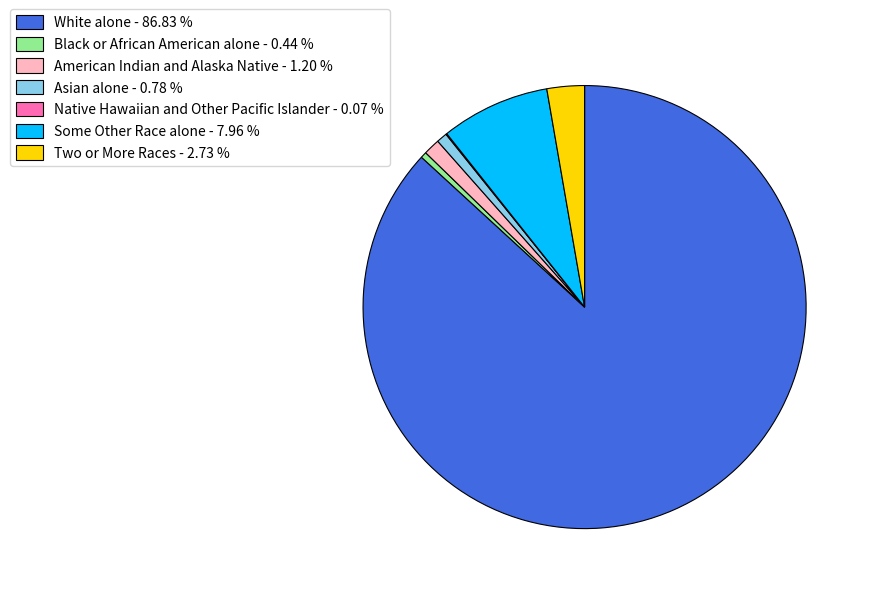

Does White alone - 86.83 % represent more than half of the total?

Yes